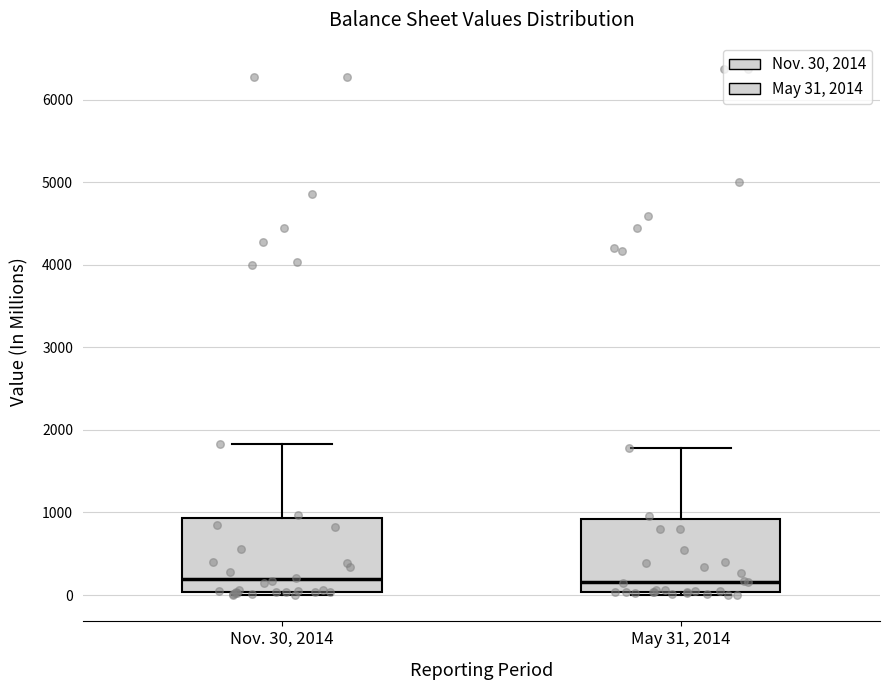

Where does the upper whisker of the box for Nov. 30, 2014 end on the y-axis? The values are not printed on the chart, so give them approximately, as read against the axis.

1800